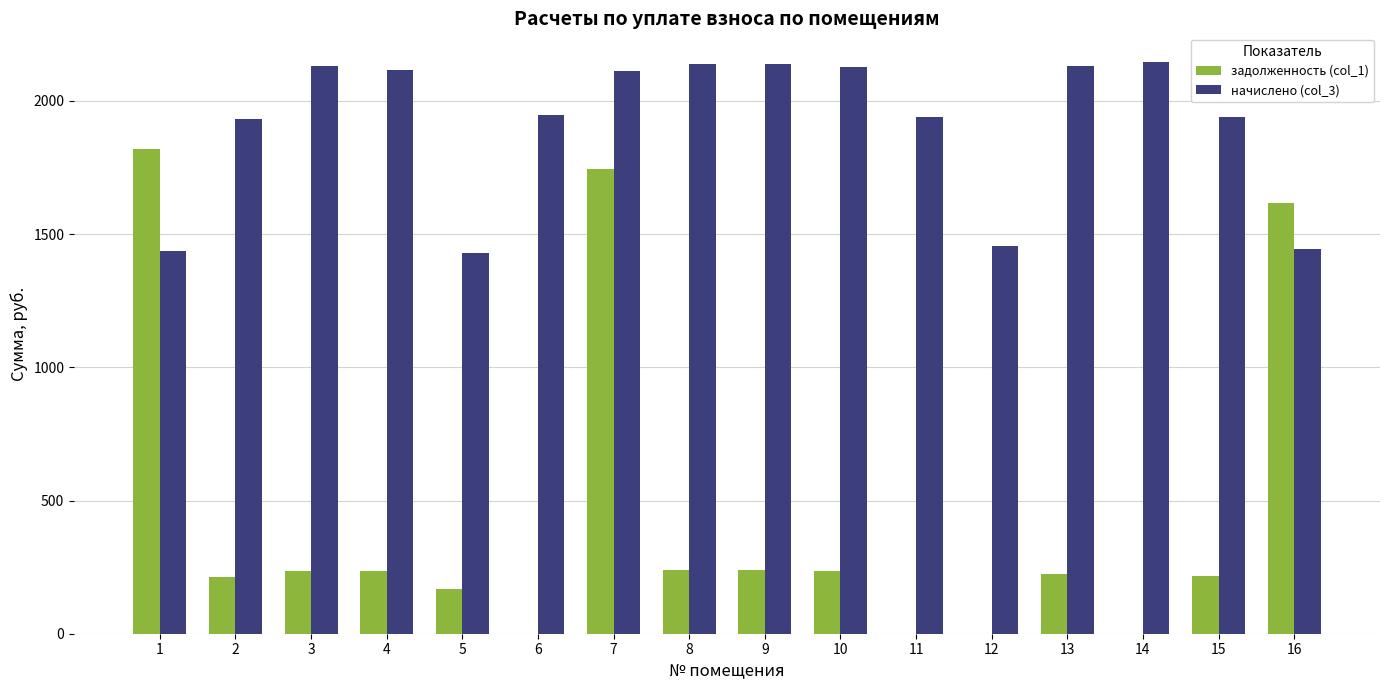

What is the maximum value shown in the chart?

2146.5